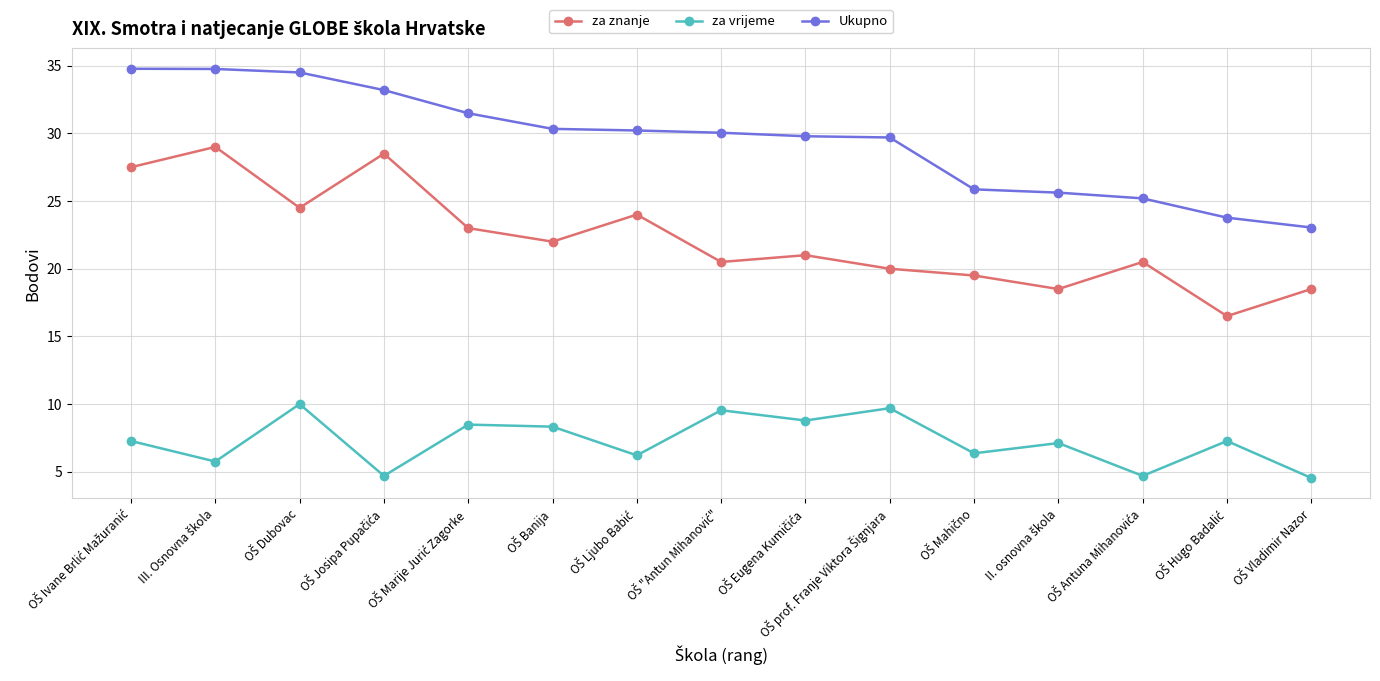

What is the average value of the Ukupno series?

29.5